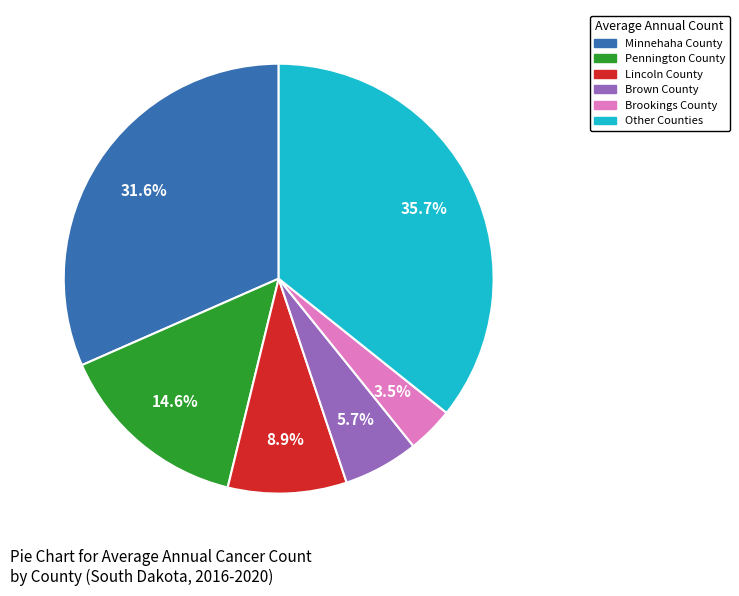

Which category has the biggest portion of the pie?

Other Counties